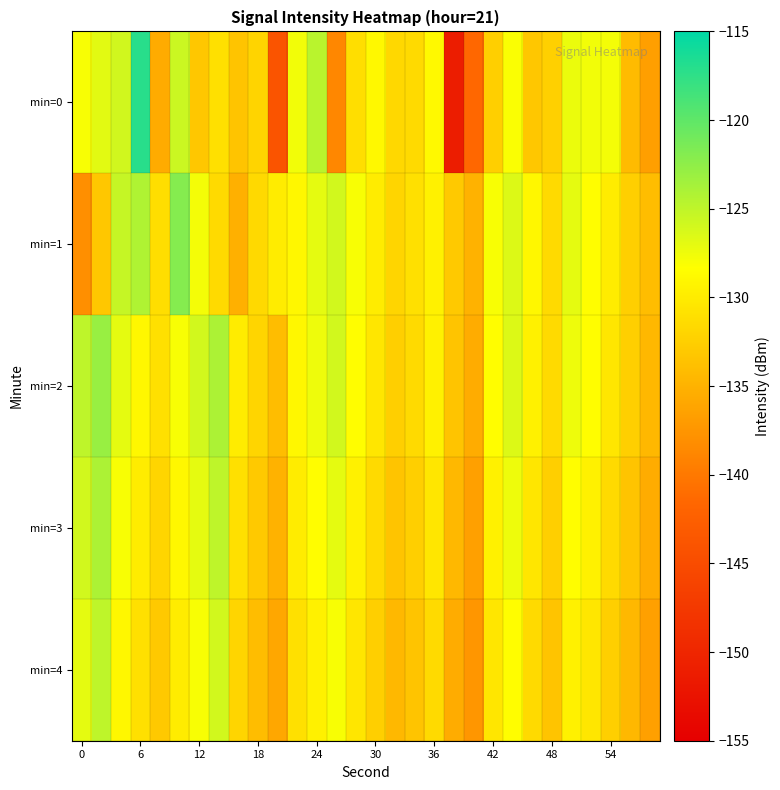

How many series are shown in this chart?

5